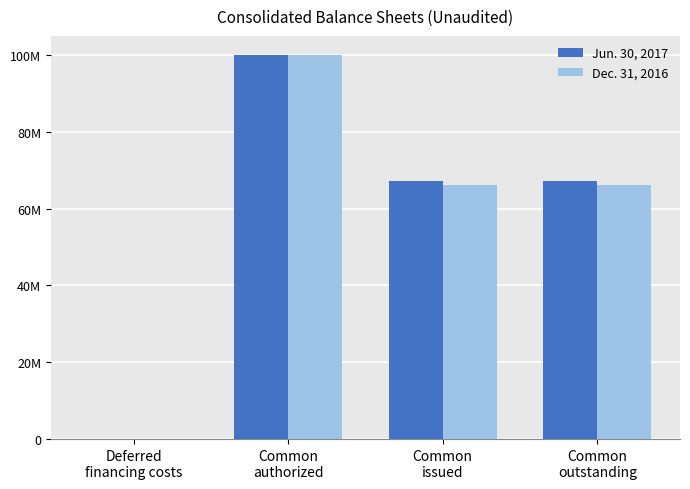

Where is Dec. 31, 2016 nearest to the value 50002551?

Common
issued